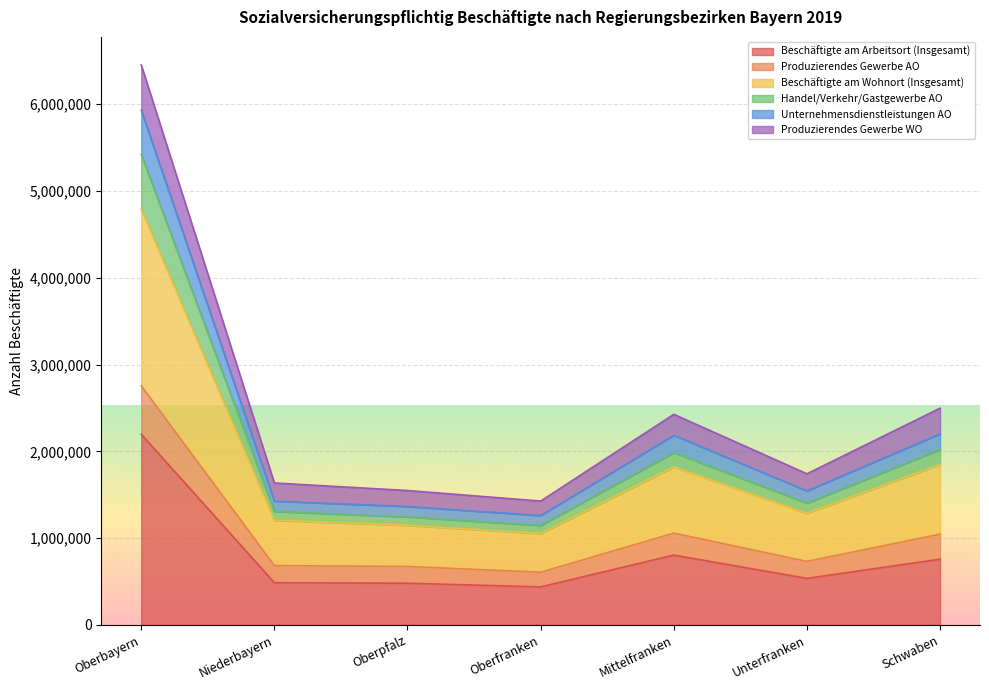

What is the lowest value of the Beschäftigte am Arbeitsort (Insgesamt) series?

438303